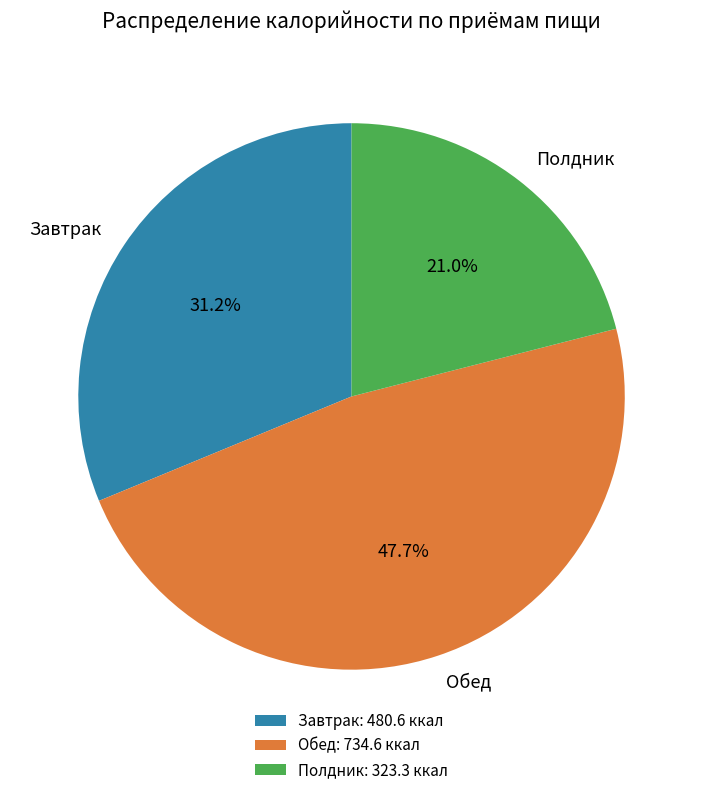

Count the number of slices in the pie.

3